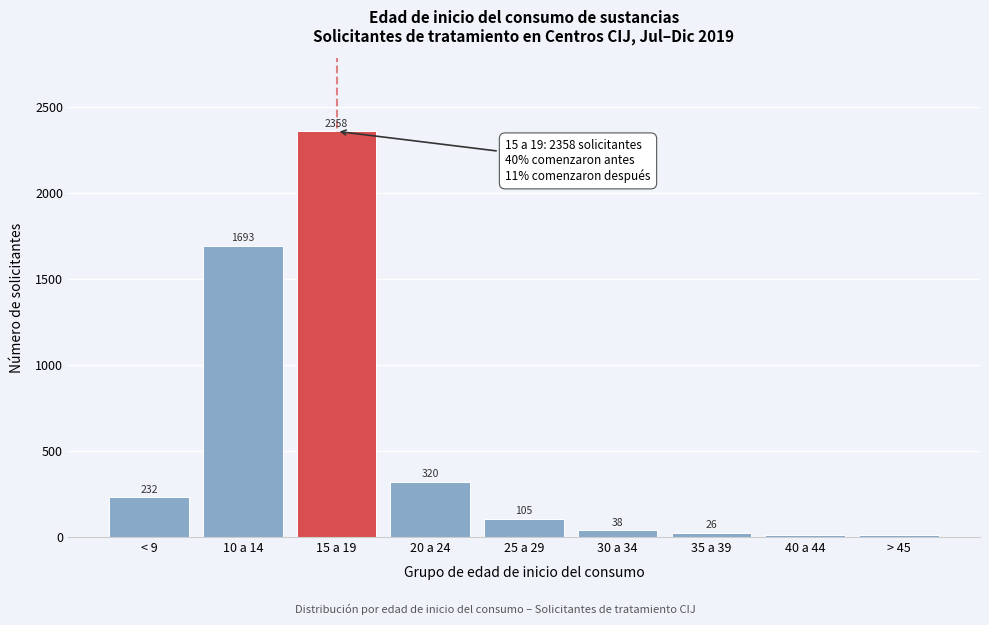

Reading left to right, extract all data points from this chart.

232	1693	2358	320	105	38	26	10	12